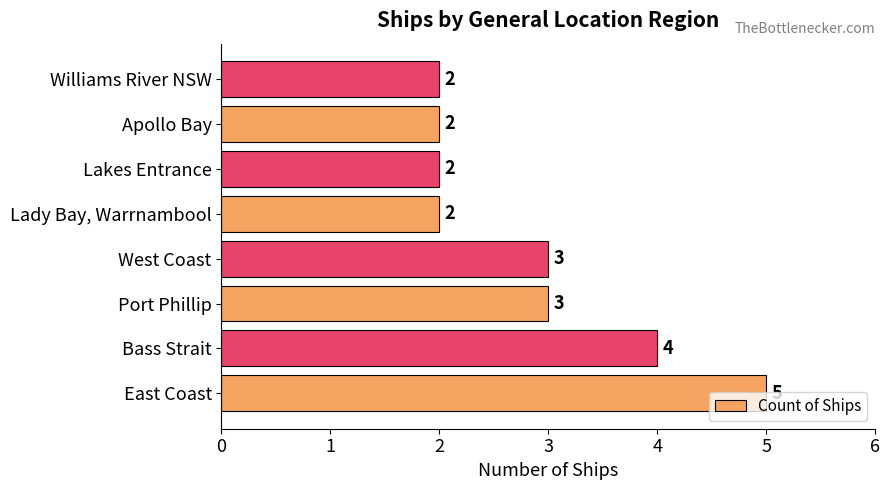

What is the greatest value displayed?

5